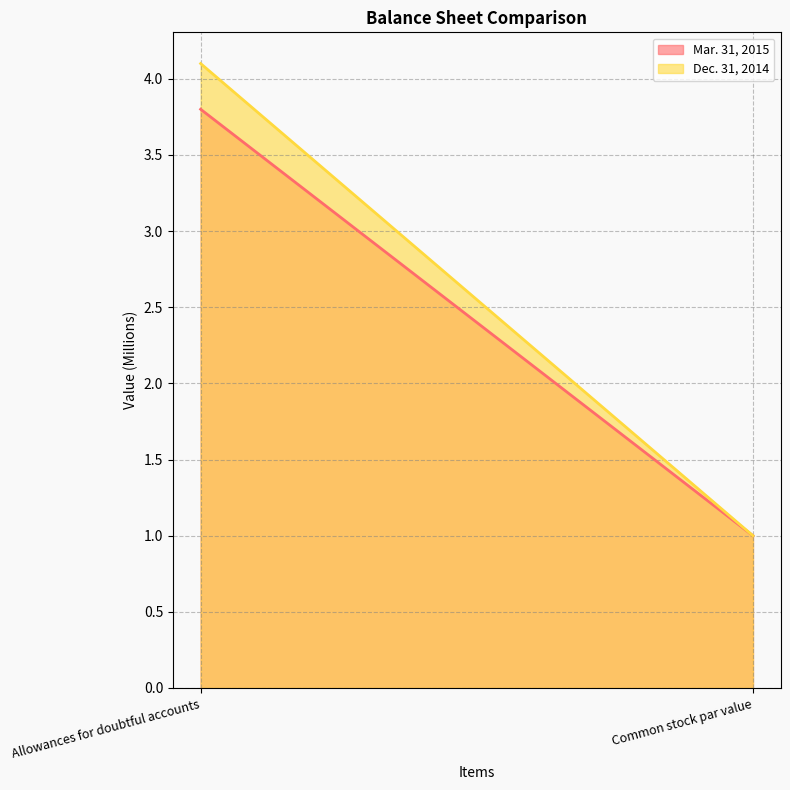

How many lines are shown in the chart?

2